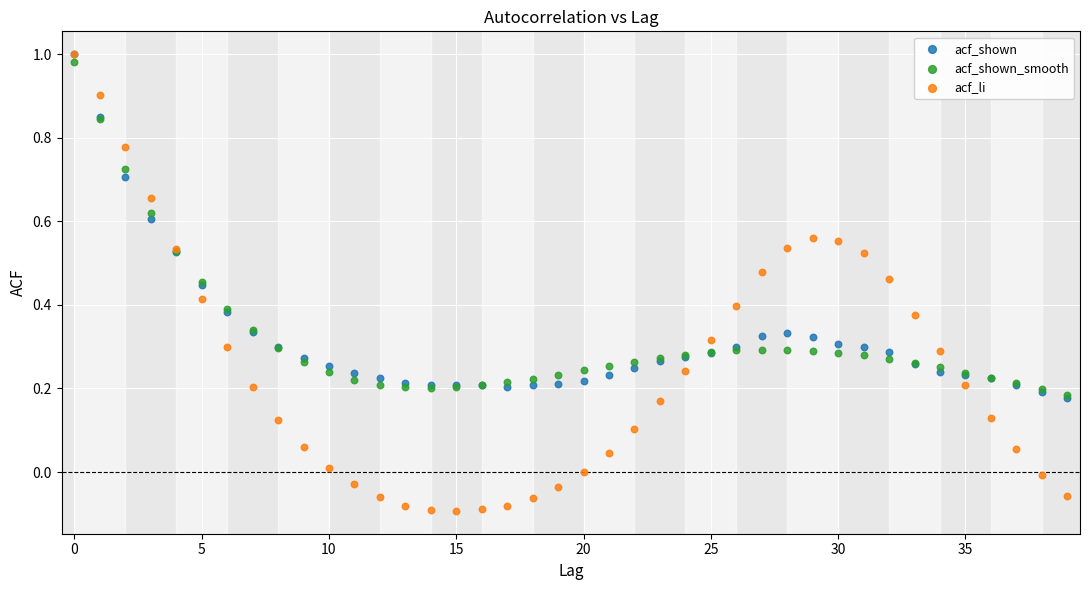

Which series reaches the minimum Y coordinate?

acf_li